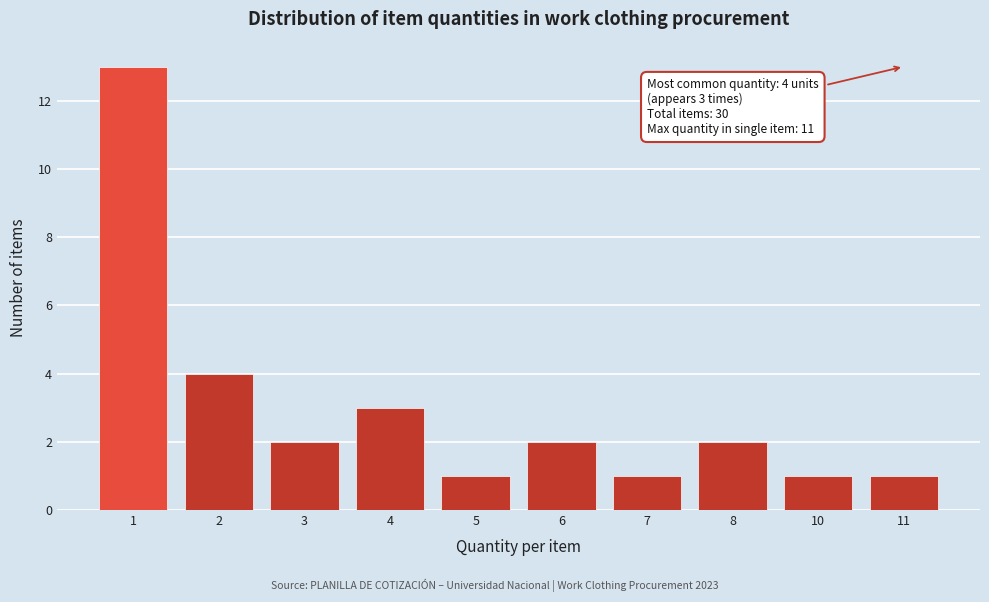

Reading right to left, extract all data points from this chart.

11=1	10=1	8=2	7=1	6=2	5=1	4=3	3=2	2=4	1=13